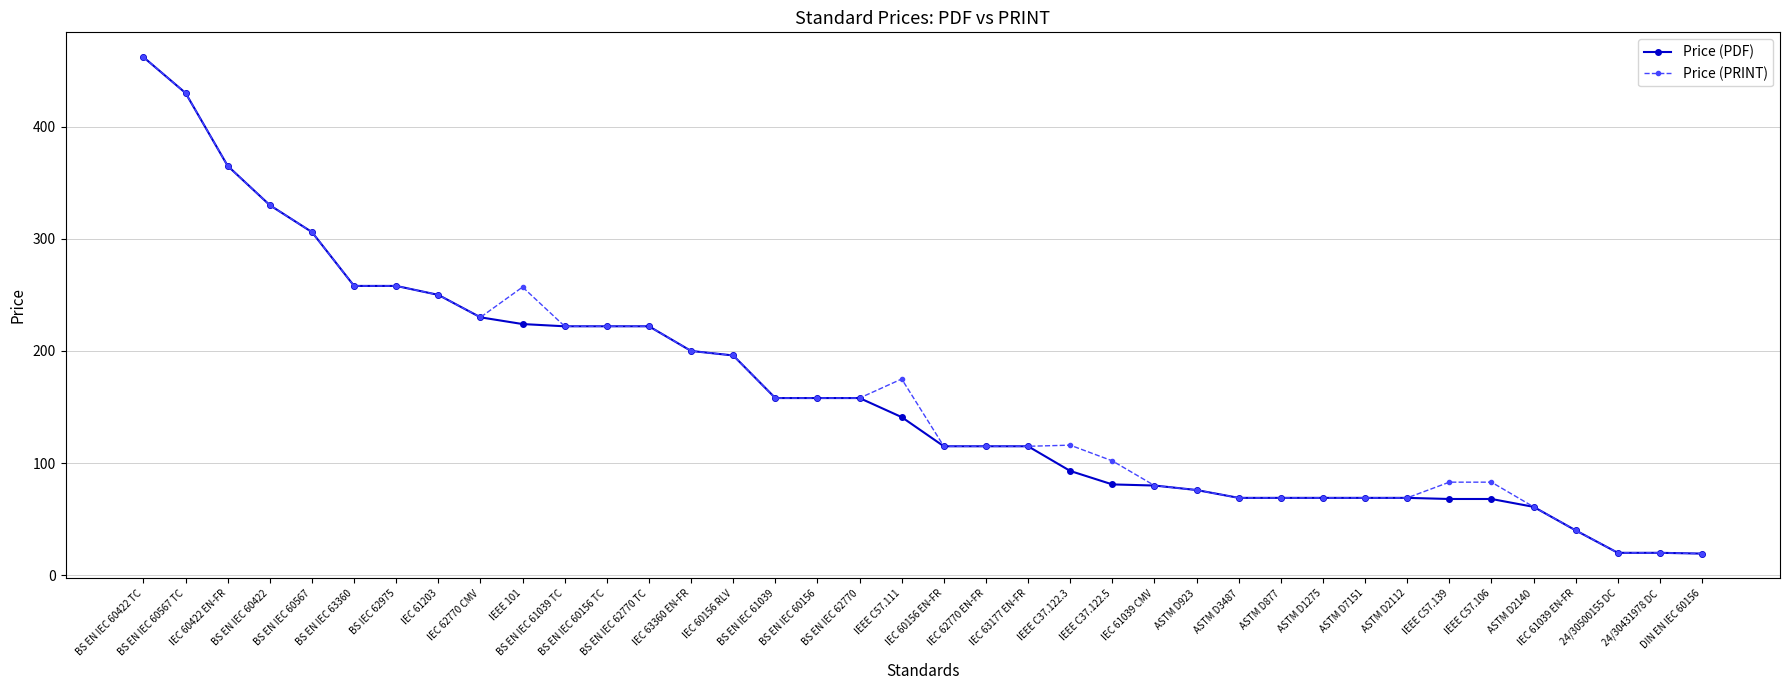

What is the value of the Price (PRINT) point at the 3rd from the left?

365.0